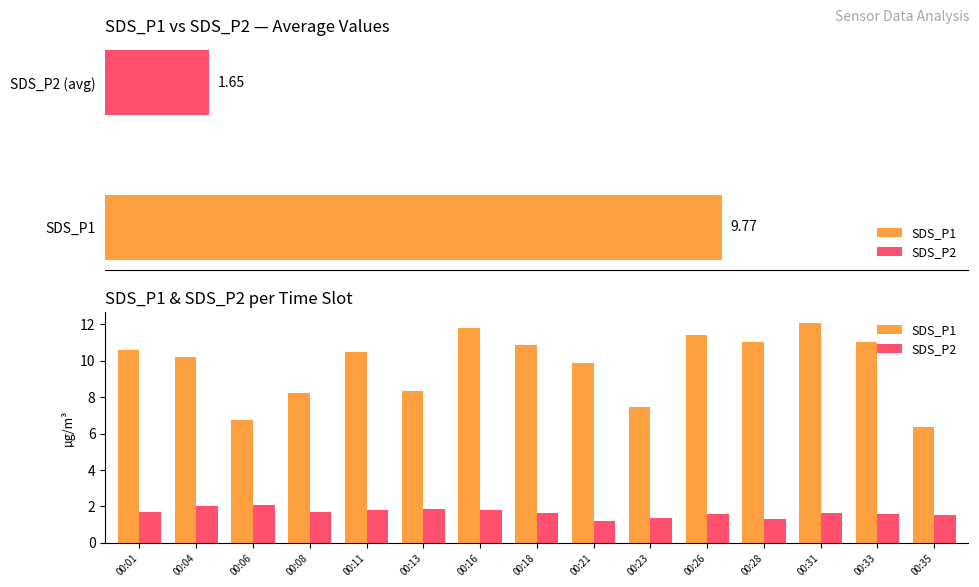

What is the spread (max minus min) of values at 00:23?

6.1